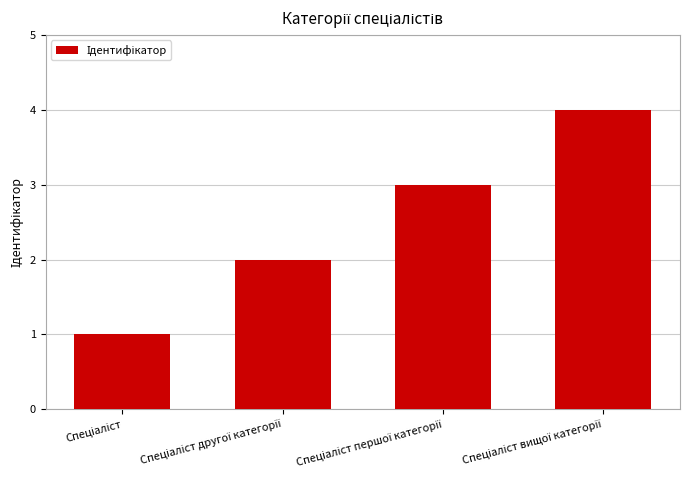

What is the sum of all values?

10